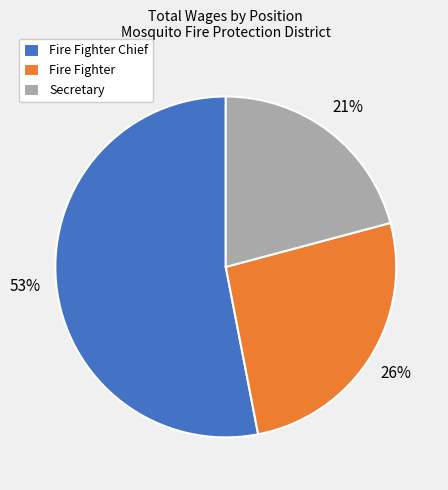

Count the number of slices in the pie.

3